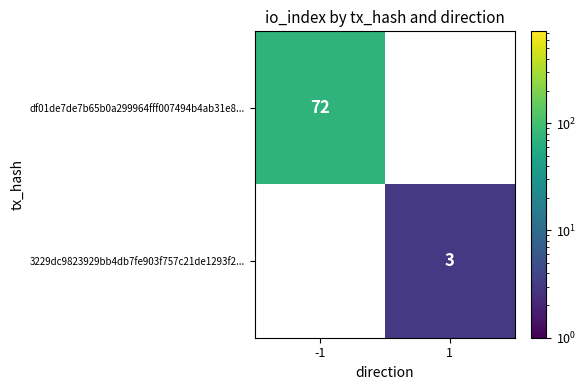

The df01de7de7b65b0a299964fff007494b4ab31e8... series shows 72 at -1. True or false?

True